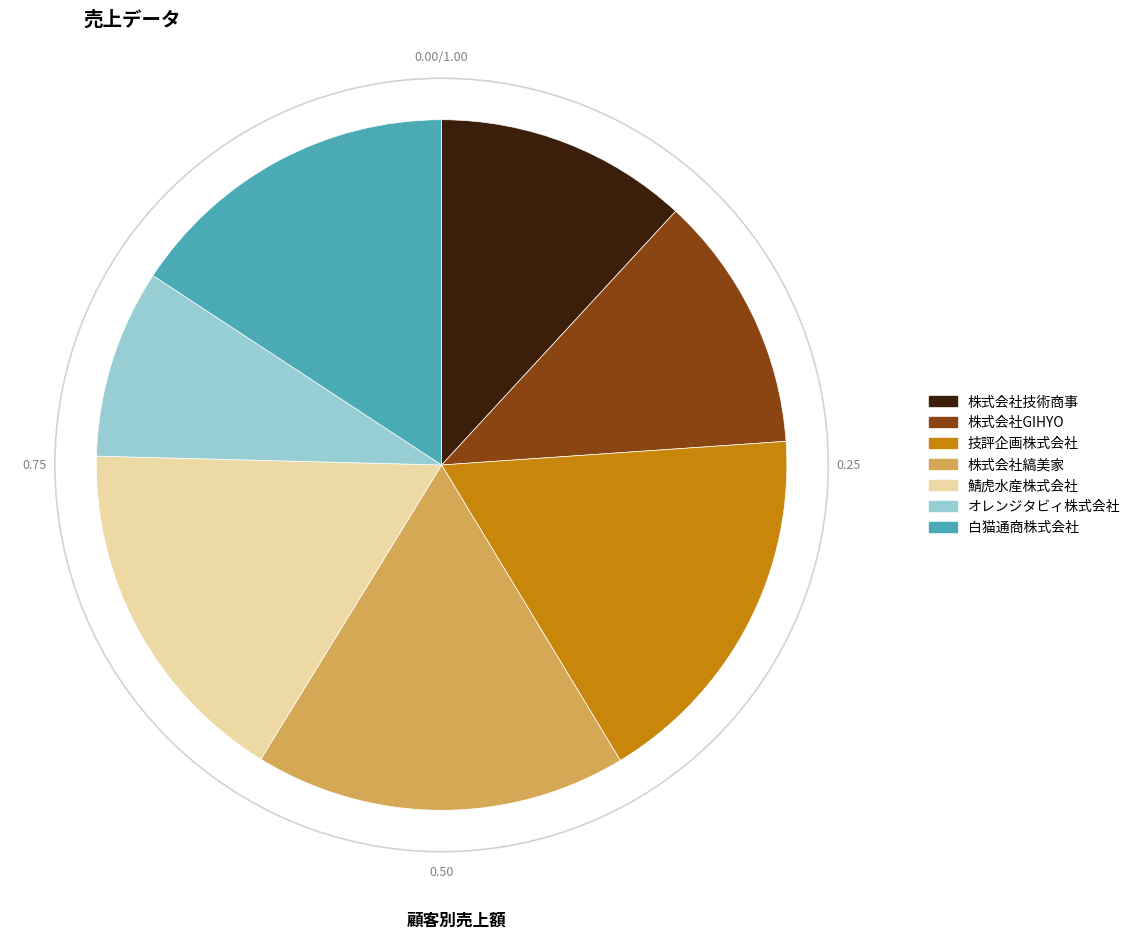

Combined, do 鯖虎水産株式会社 and 技評企画株式会社 account for over 50%?

No